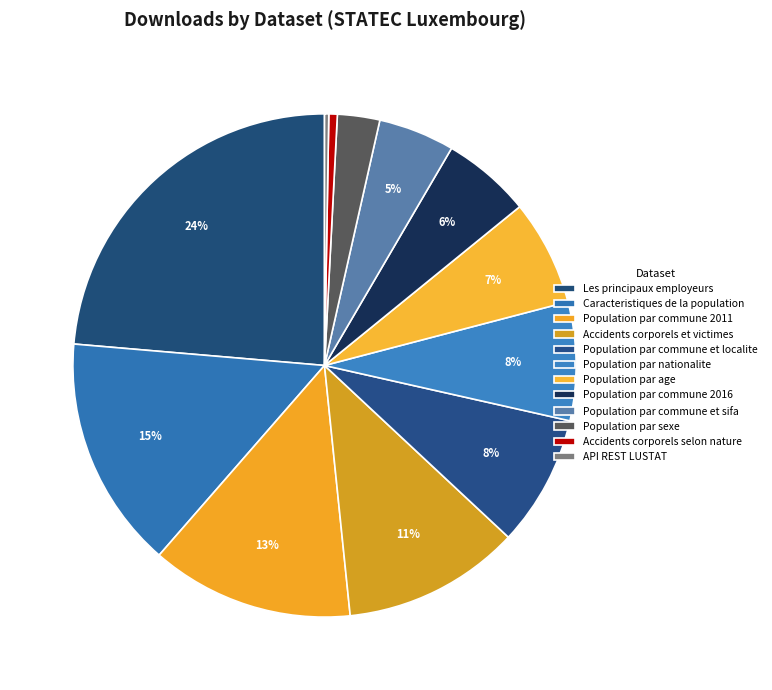

Is Caracteristiques de la population the majority of the pie?

No